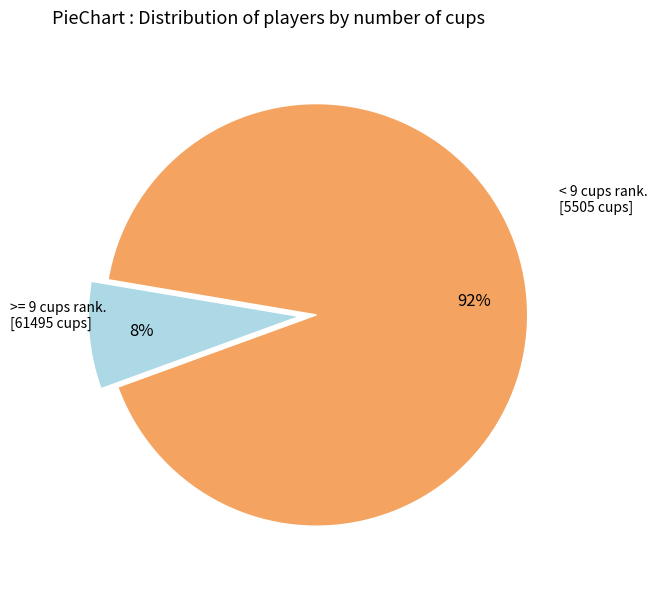

How many slices are in this pie chart?

2